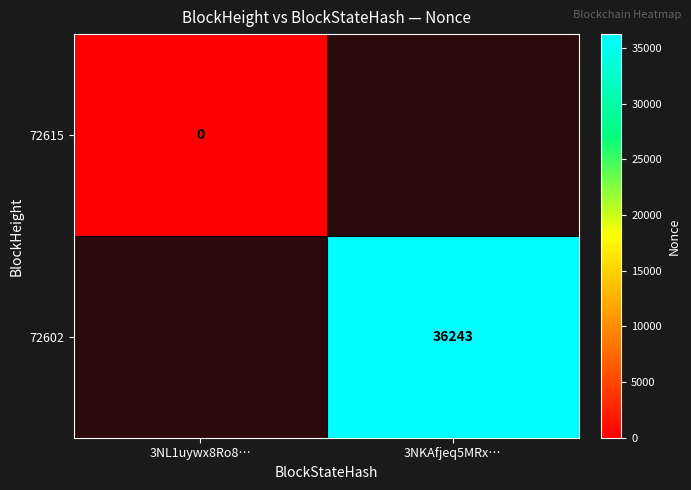

True or false: 72602 has a value of 36243 at 3NKAfjeq5MRx….

True